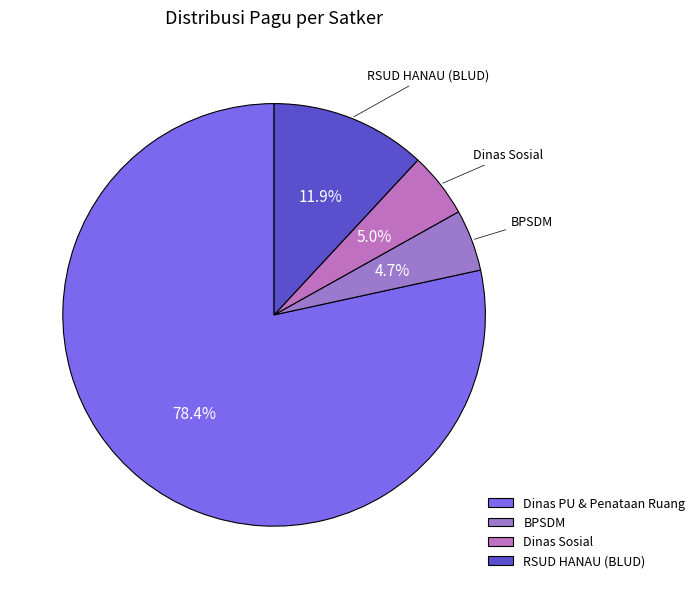

Which slice is the largest?

Dinas PU & Penataan Ruang